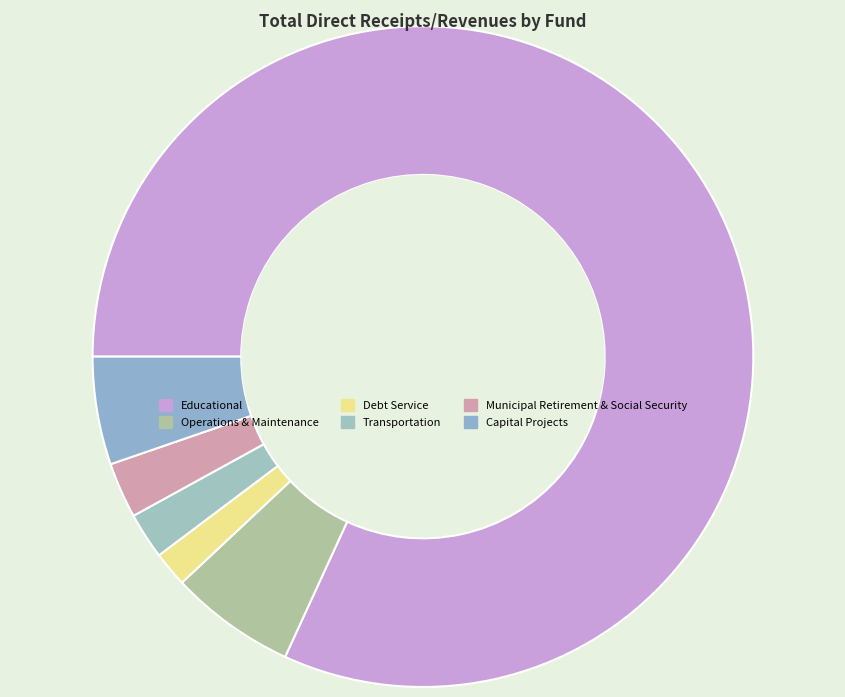

Rank the categories by value from lowest to highest.

Debt Service, Transportation, Municipal Retirement & Social Security, Capital Projects, Operations & Maintenance, Educational